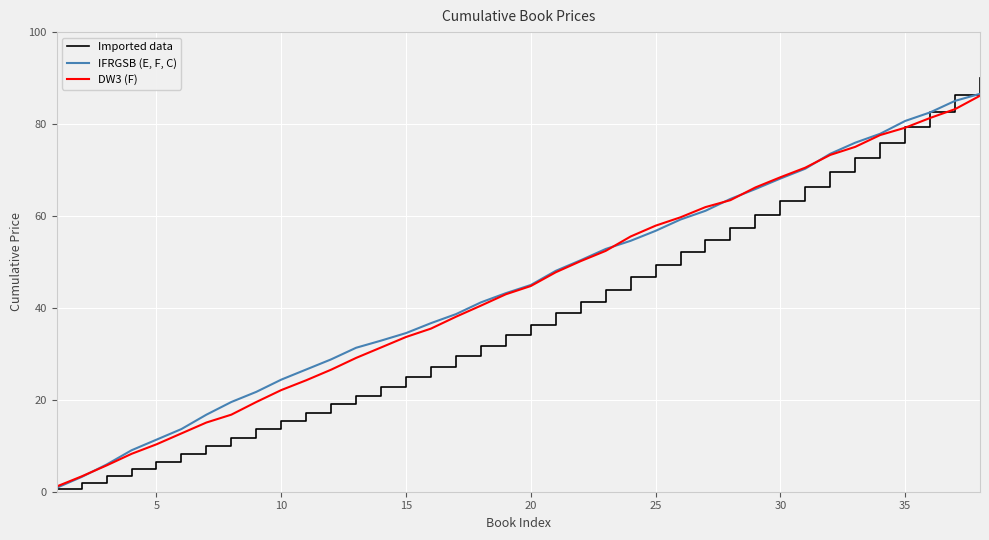

Rank the series by their maximum value, from lowest to highest.

DW3 (F), IFRGSB (E, F, C), Imported data